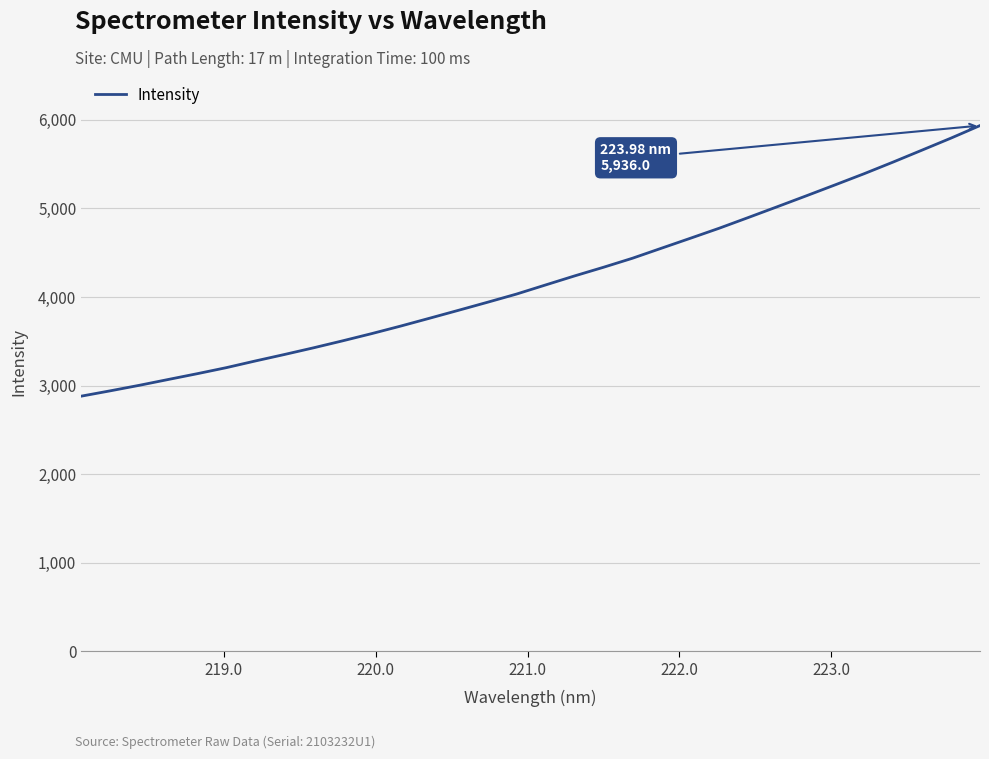

What is the maximum value shown in the chart?

5936.0